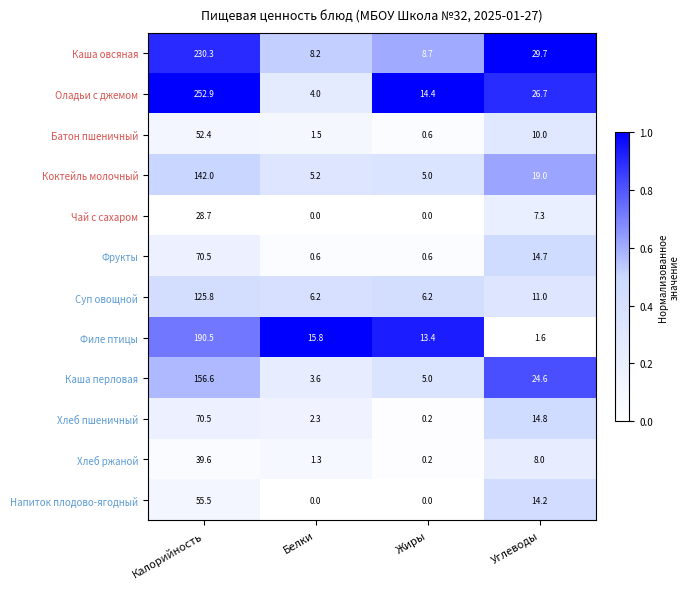

At Углеводы, list the series in order from smallest to largest.

Филе птицы, Чай с сахаром, Хлеб ржаной, Батон пшеничный, Суп овощной, Напиток плодово-ягодный, Фрукты, Хлеб пшеничный, Коктейль молочный, Каша перловая, Оладьи с джемом, Каша овсяная